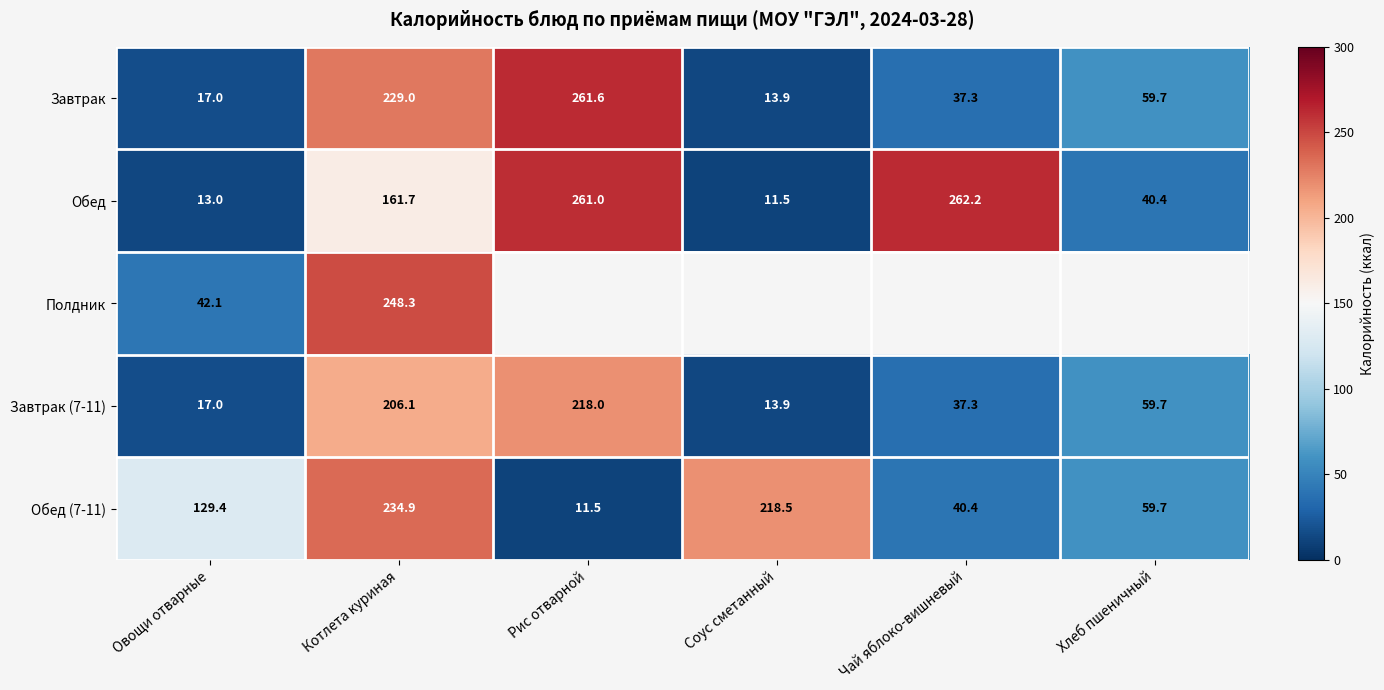

How many data points does each series have?

6